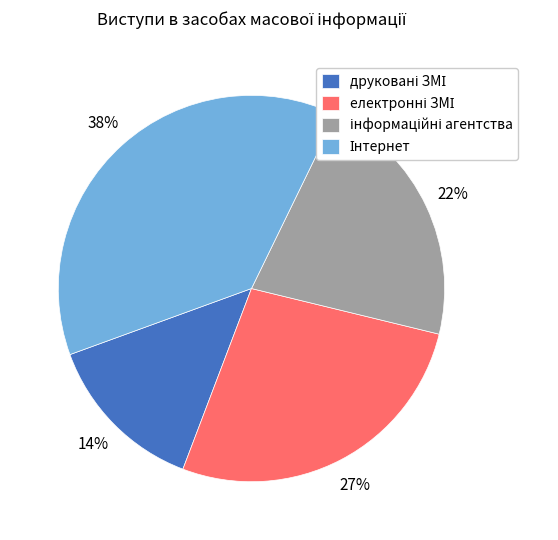

To the nearest percent, what is the difference between the largest and smallest slice percentages?

24%